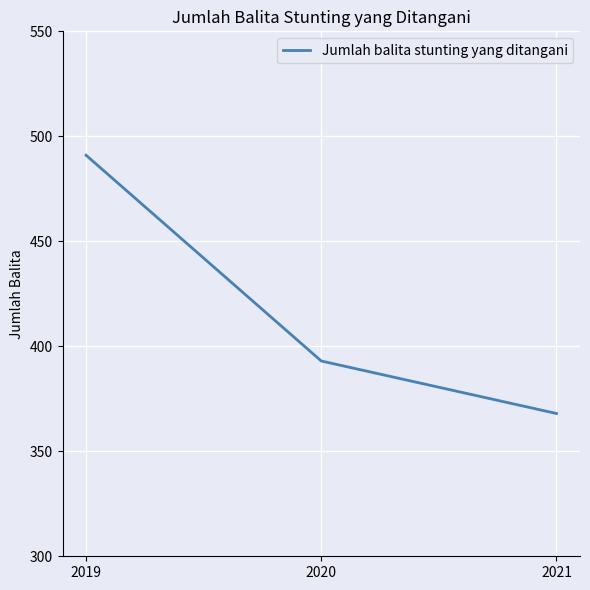

Reading left to right, extract all data points from this chart.

491	393	368